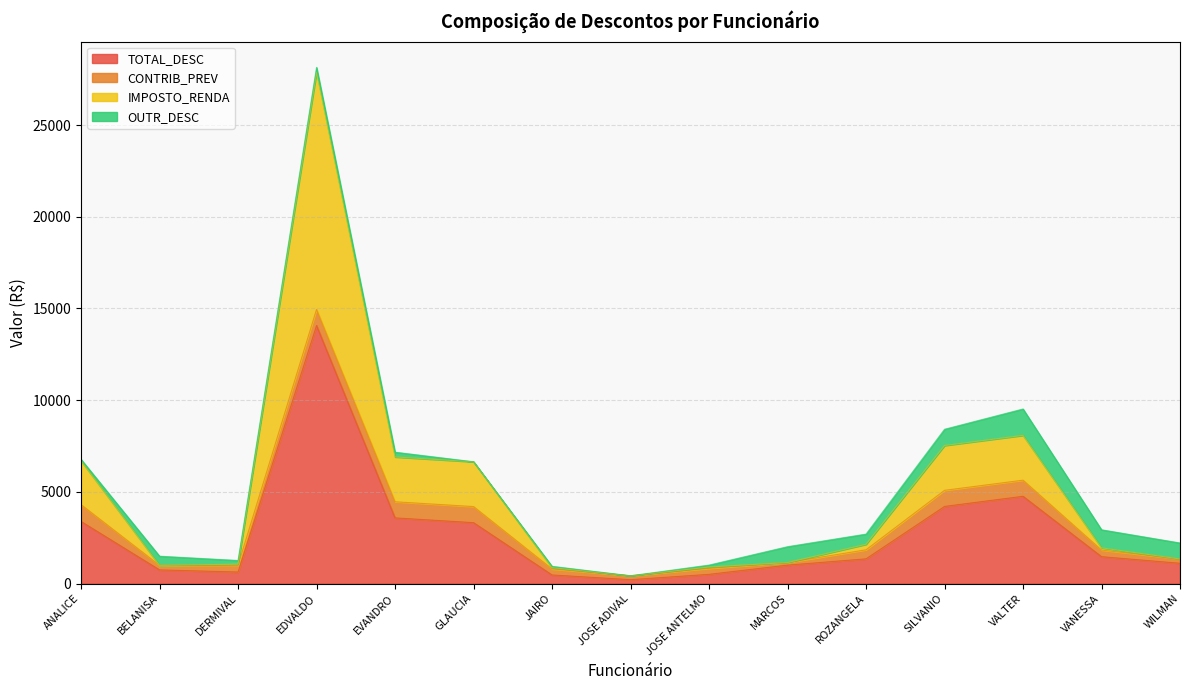

What are all the series names shown in the legend?

TOTAL_DESC, CONTRIB_PREV, IMPOSTO_RENDA, OUTR_DESC